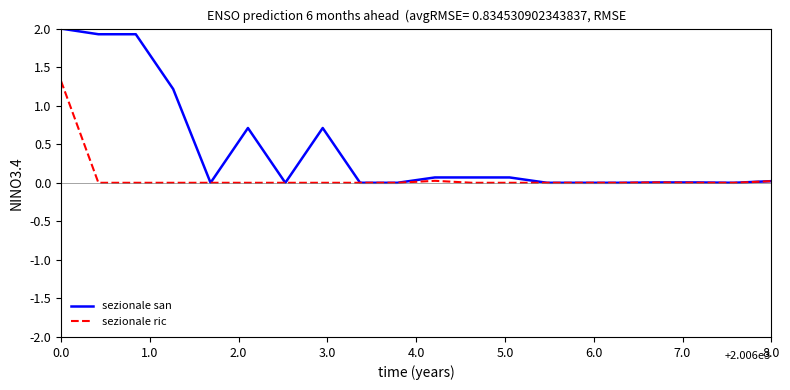

What is the highest value of the sezionale ric series?

1.3